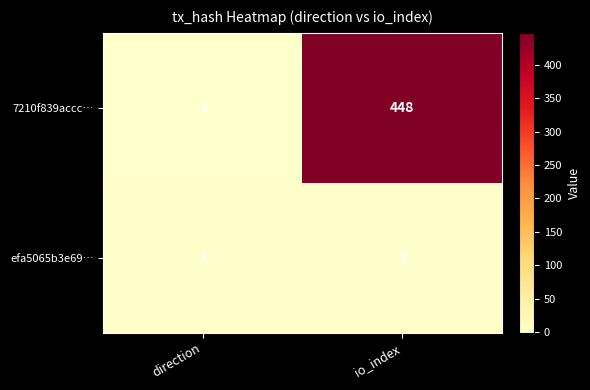

What is the sum of all 7210f839accc… values?

447